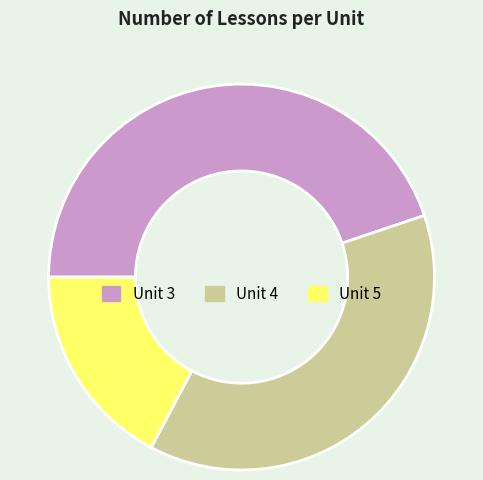

How many slices are in this pie chart?

3